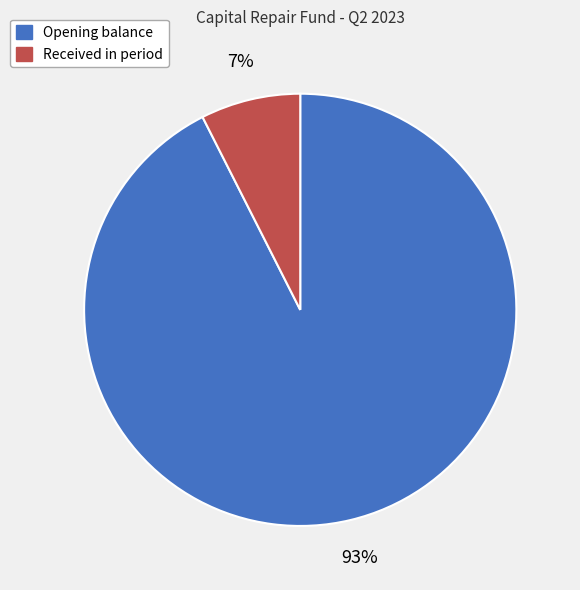

To the nearest percent, what is the average slice percentage?

50%